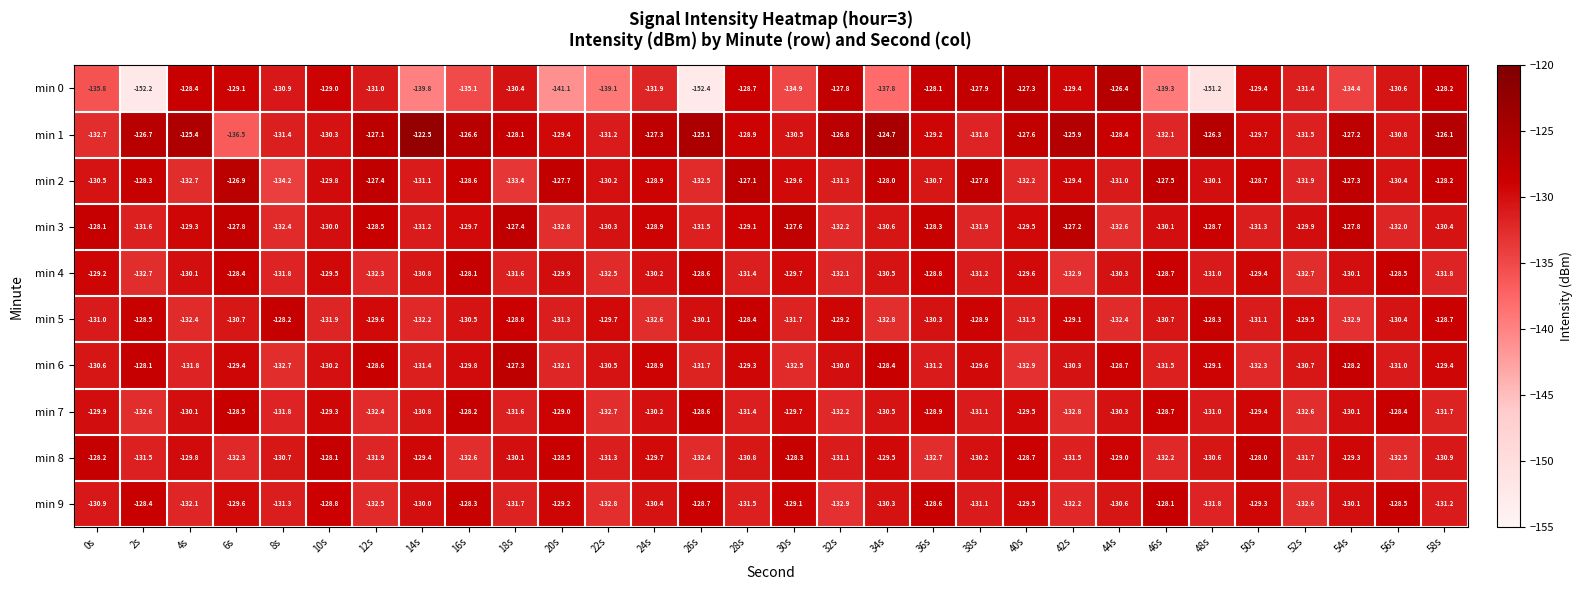

What is the difference between the highest and lowest values at 42s?

7.0